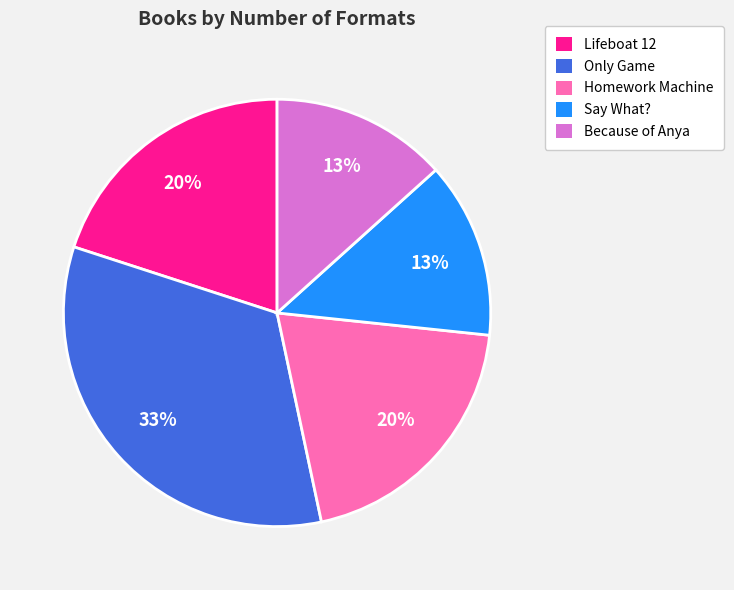

How many segments does this pie chart have?

5